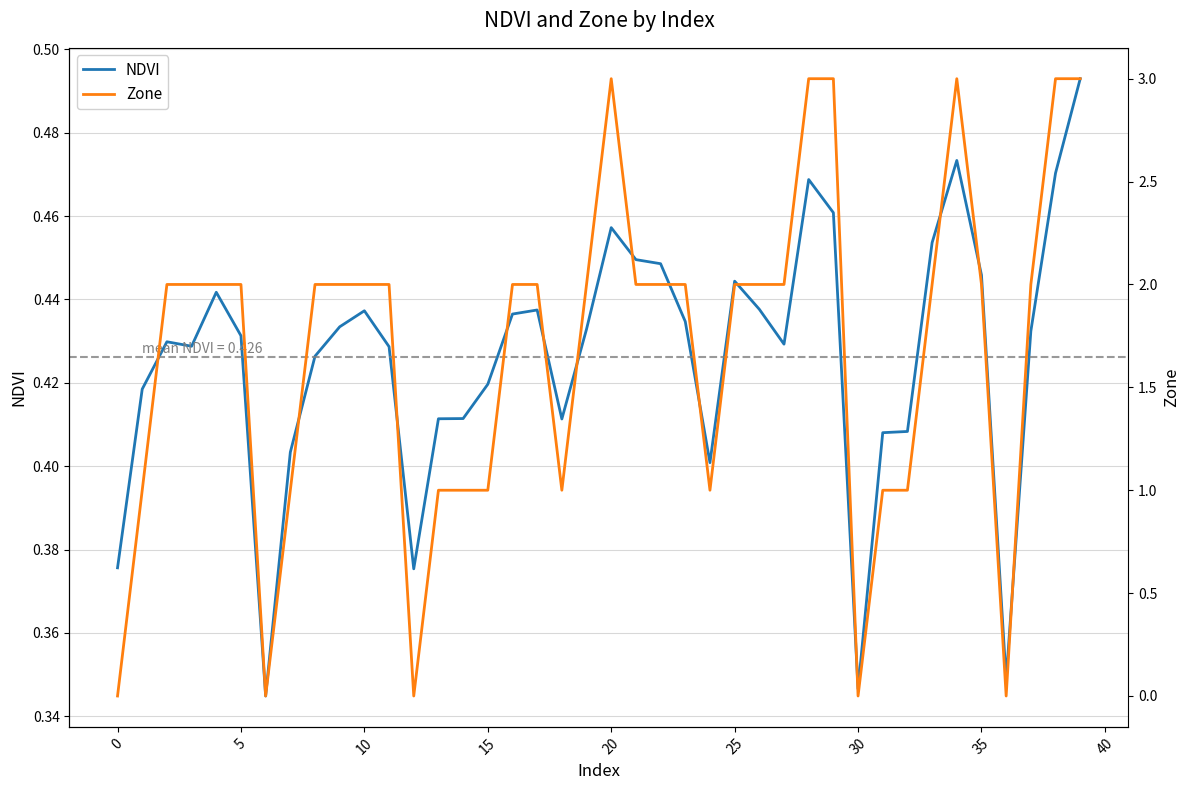

True or false: NDVI has more than 0 interior local peaks.

True